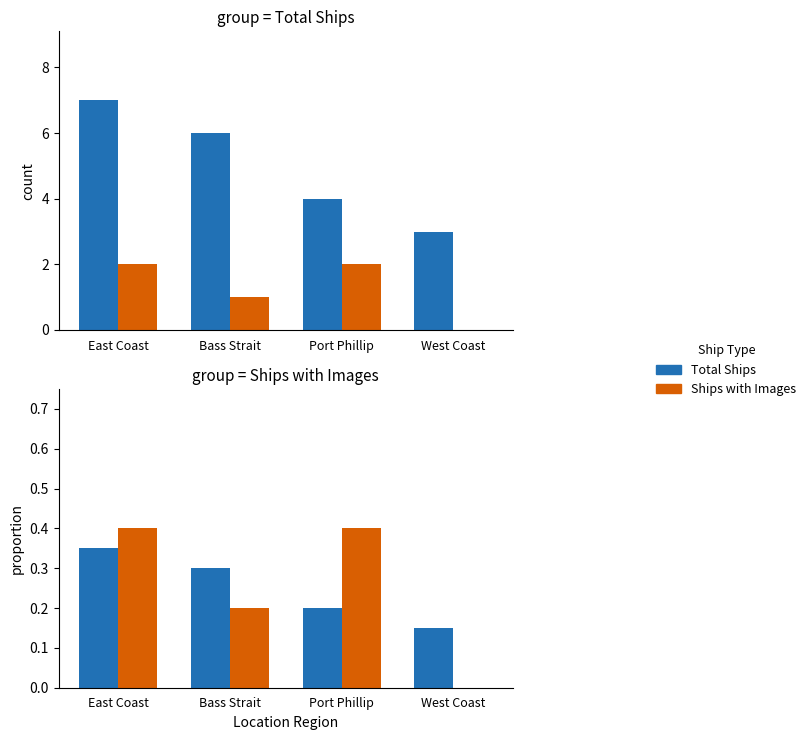

Does the chart contain stacked bars?

No